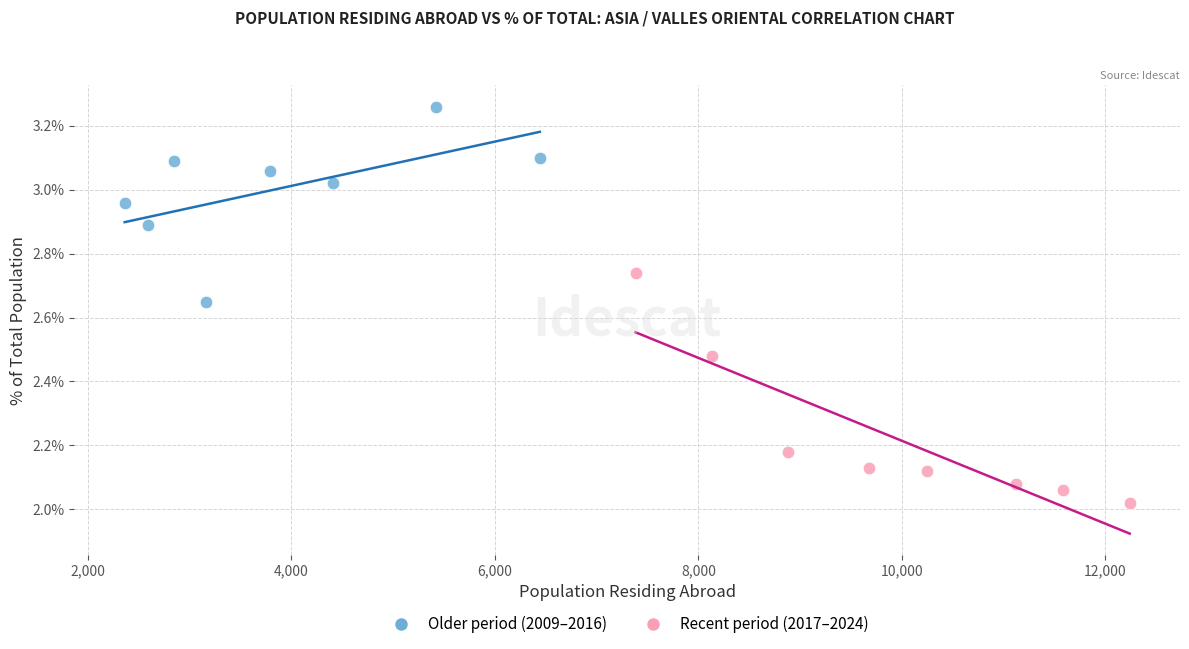

What are all the series names shown in the legend?

Older period (2009–2016), Recent period (2017–2024)